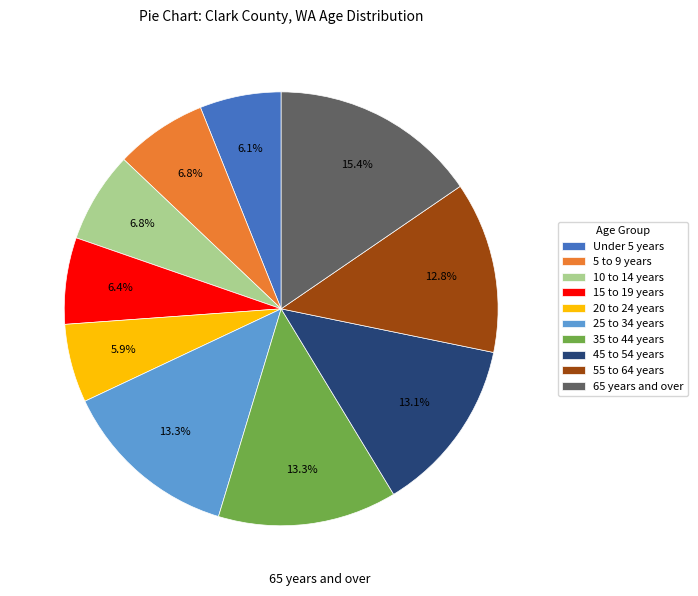

The 25 to 34 years slice represents 2% of the pie. True or false?

False